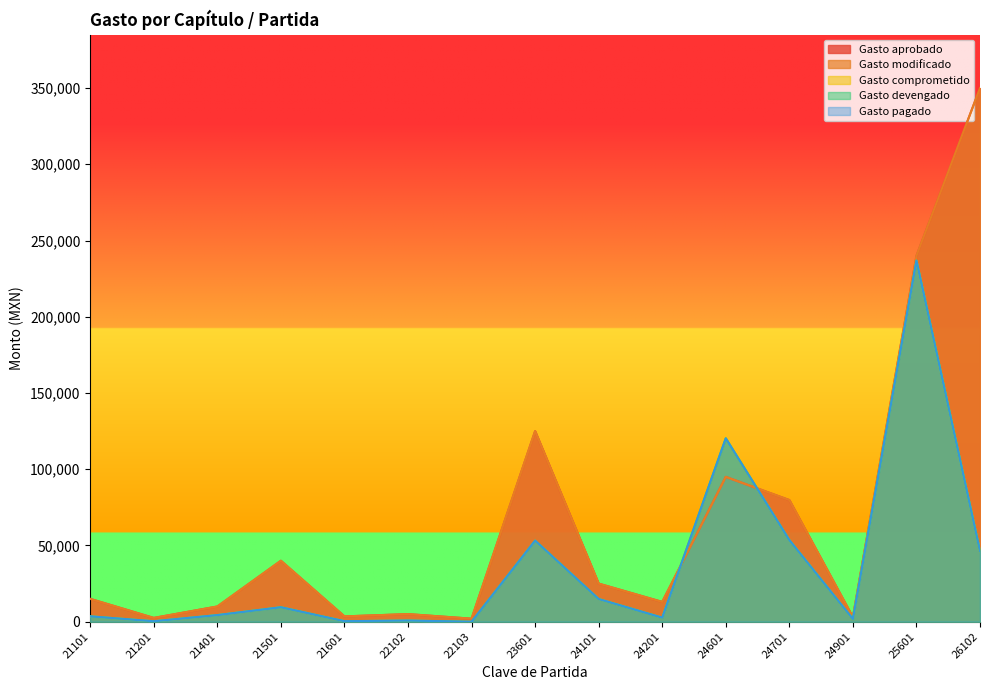

List the labels in order of Gasto aprobado value, largest first.

26102, 25601, 23601, 24601, 24701, 21501, 24101, 21101, 24201, 21401, 22102, 21601, 24901, 21201, 22103